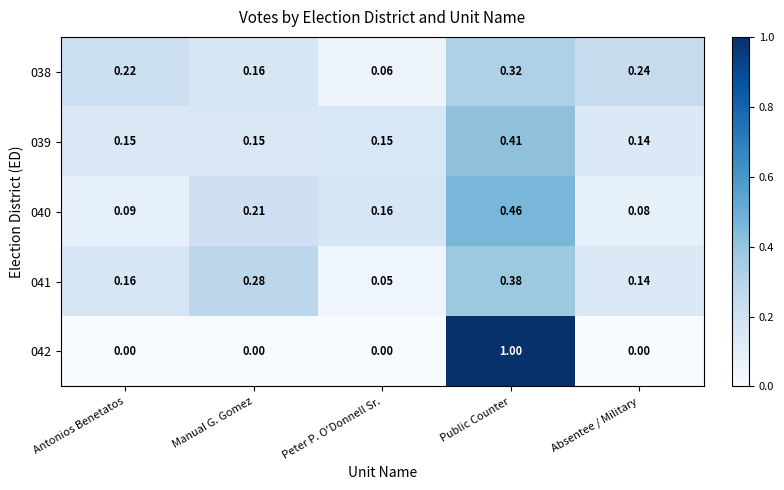

How many series are shown in this chart?

5